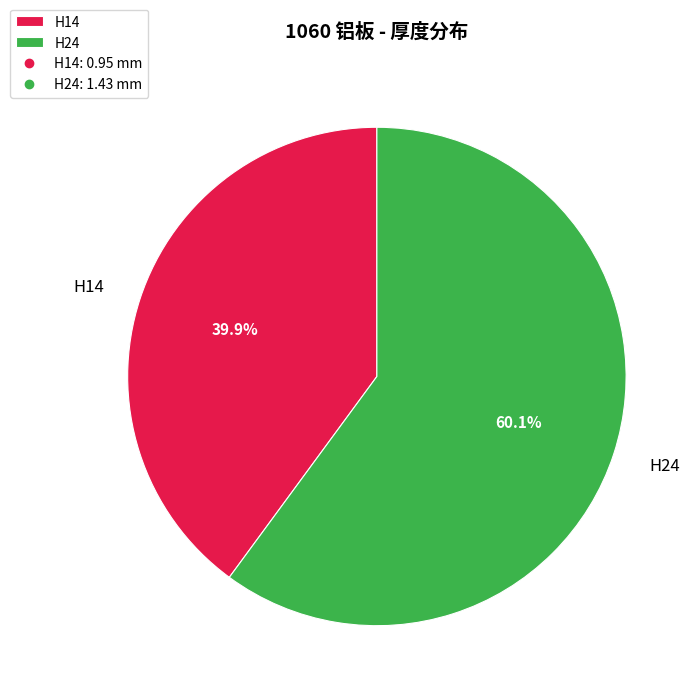

Which slice is the smallest?

H14